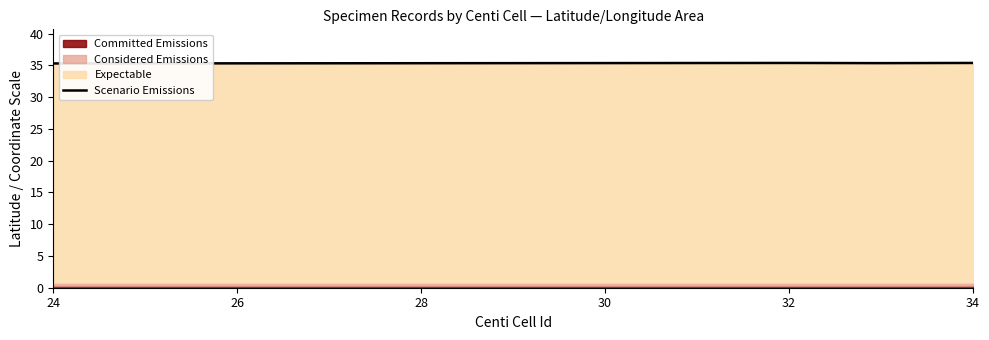

True or false: Scenario Emissions has a value of 35.3 at 24.

True